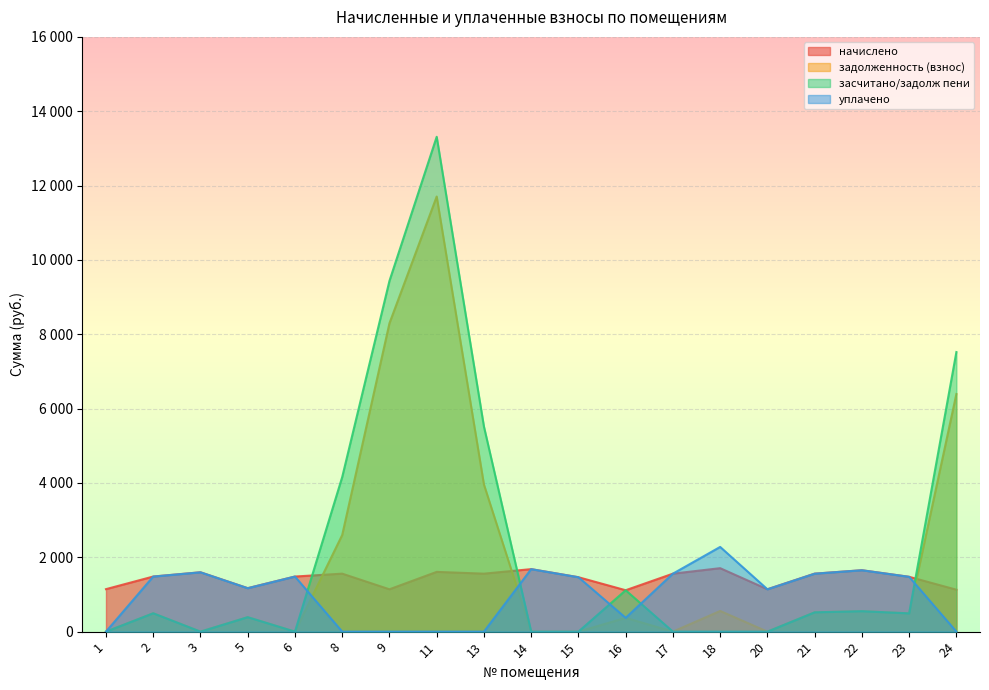

Is it true that засчитано/задолж пени equals 0.0 at 18?

True